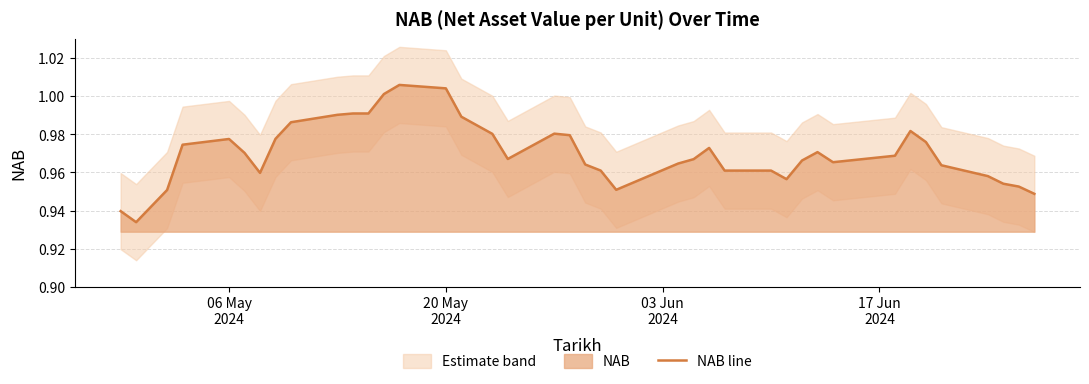

The chart shows a value of 1.6 at 6. True or false?

False